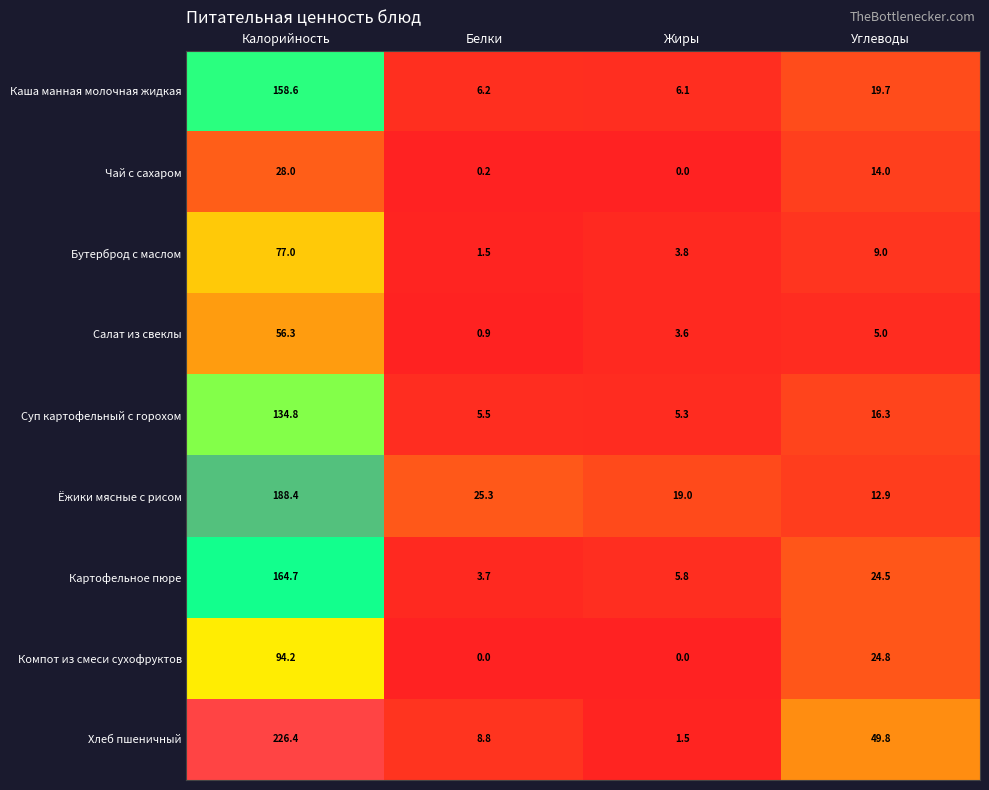

What is the sum of the Каша манная молочная жидкая values at Калорийность and Белки?

164.8